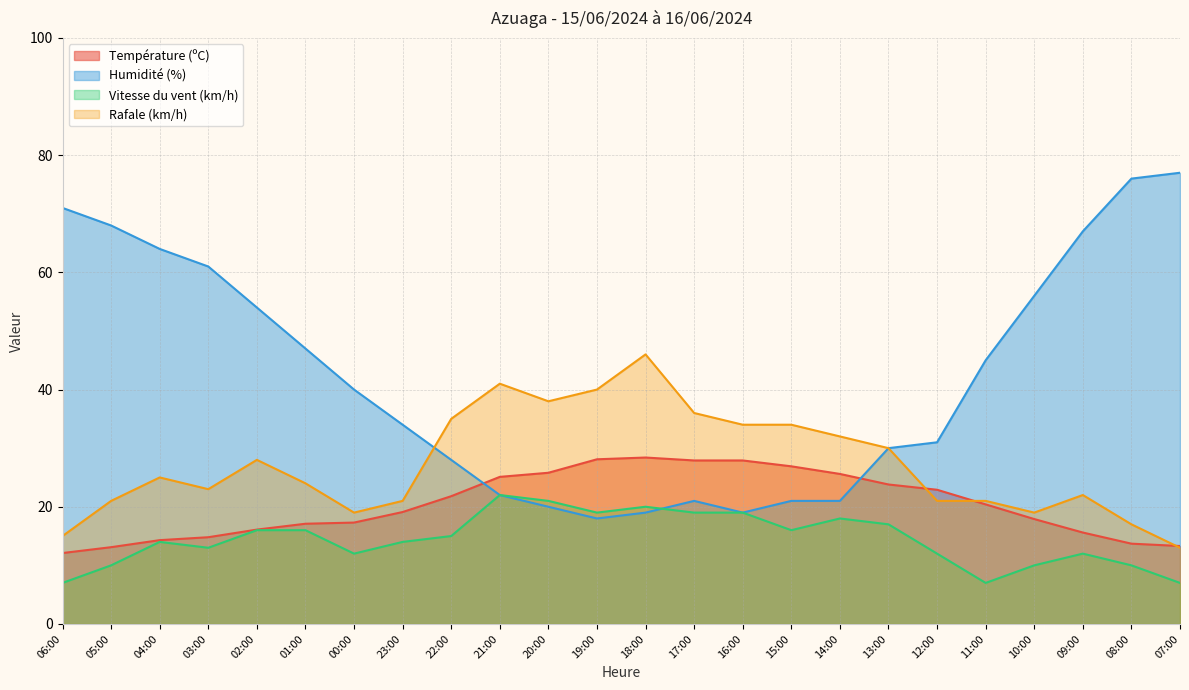

In Rafale (km/h), how many points are higher than both neighbors (excluding endpoints)?

5